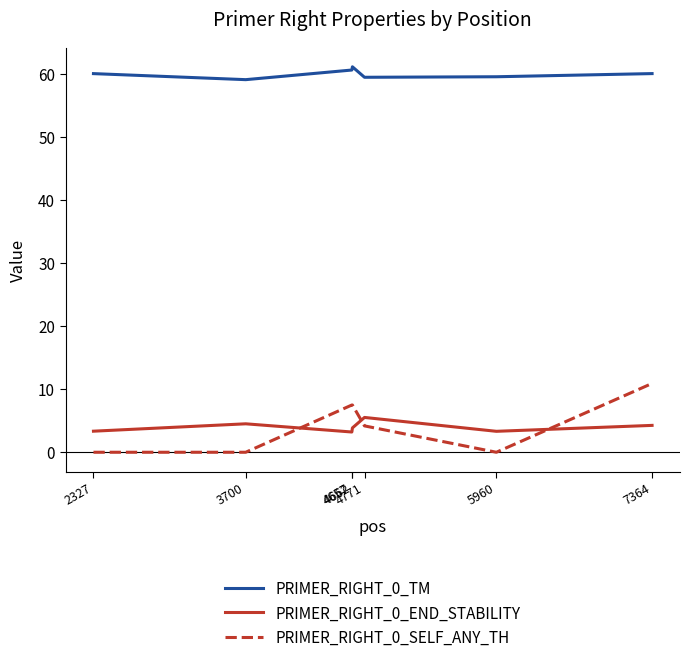

How many categories are shown in the chart?

7